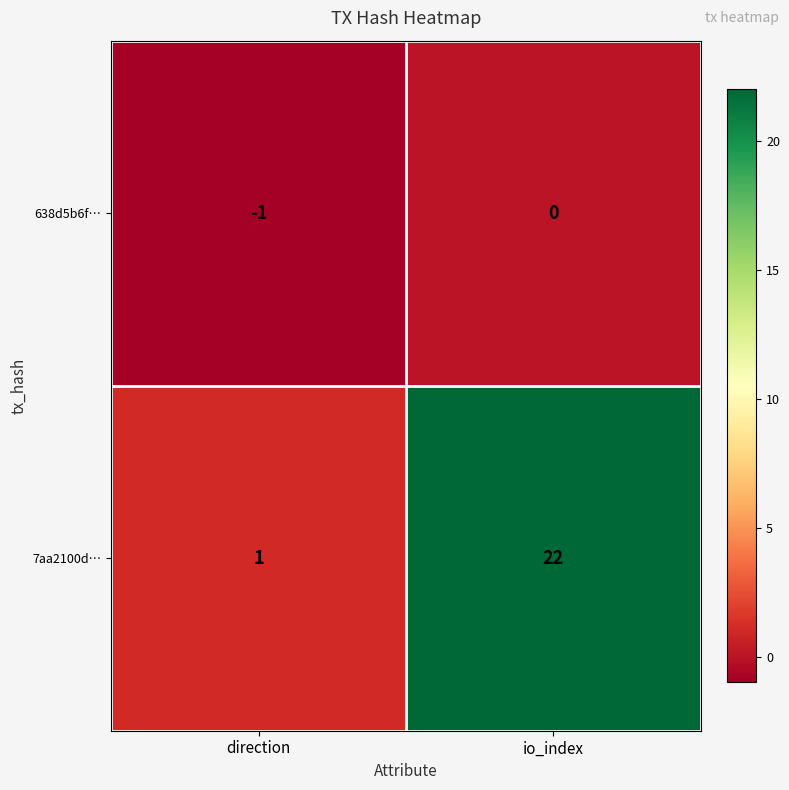

What is the difference between the 7aa2100d… values at io_index and direction?

21